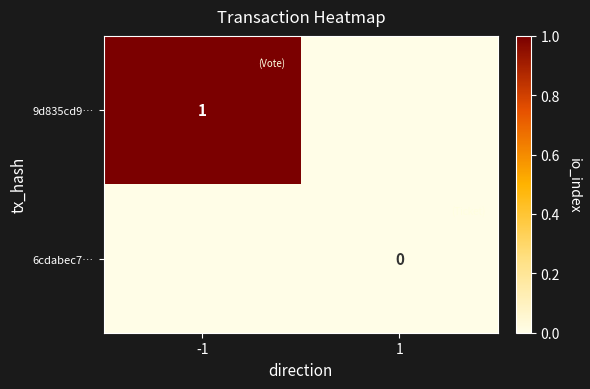

The 9d835cd9… series shows 1 at -1. True or false?

True